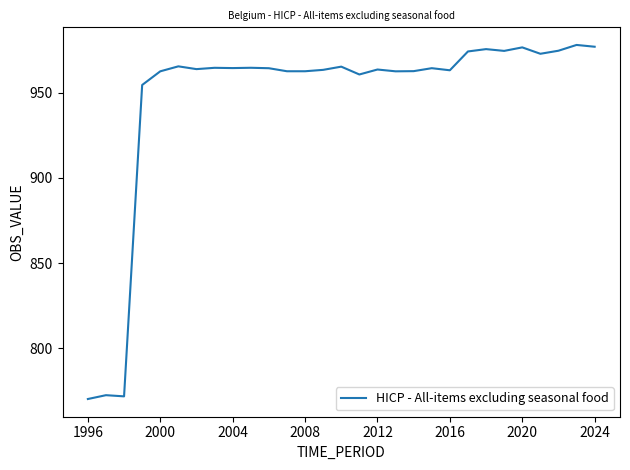

What is the greatest value displayed?

978.0